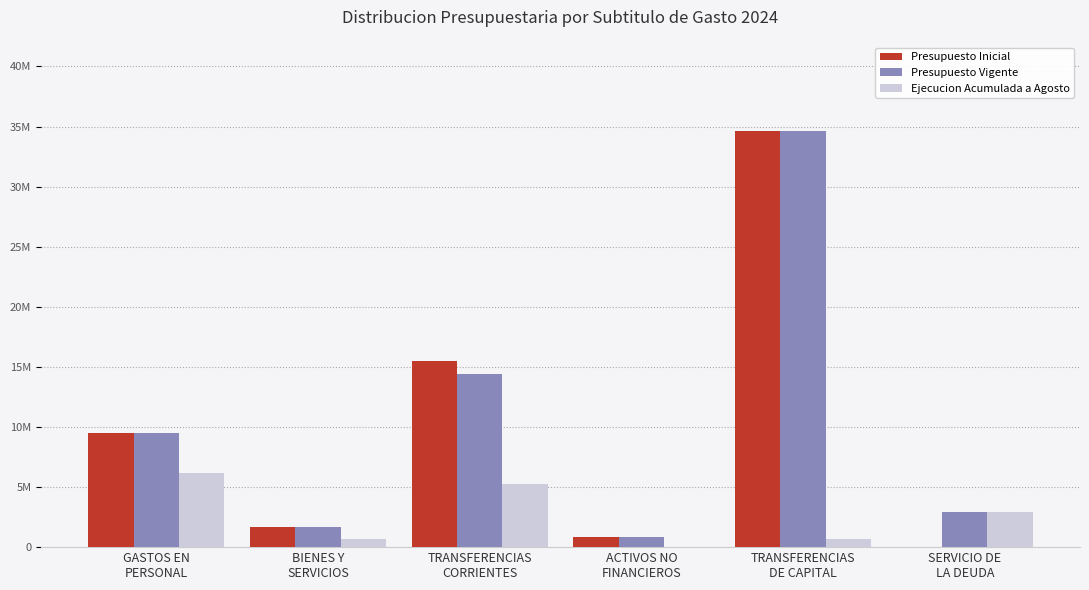

What are all the series names shown in the legend?

Presupuesto Inicial, Presupuesto Vigente, Ejecucion Acumulada a Agosto